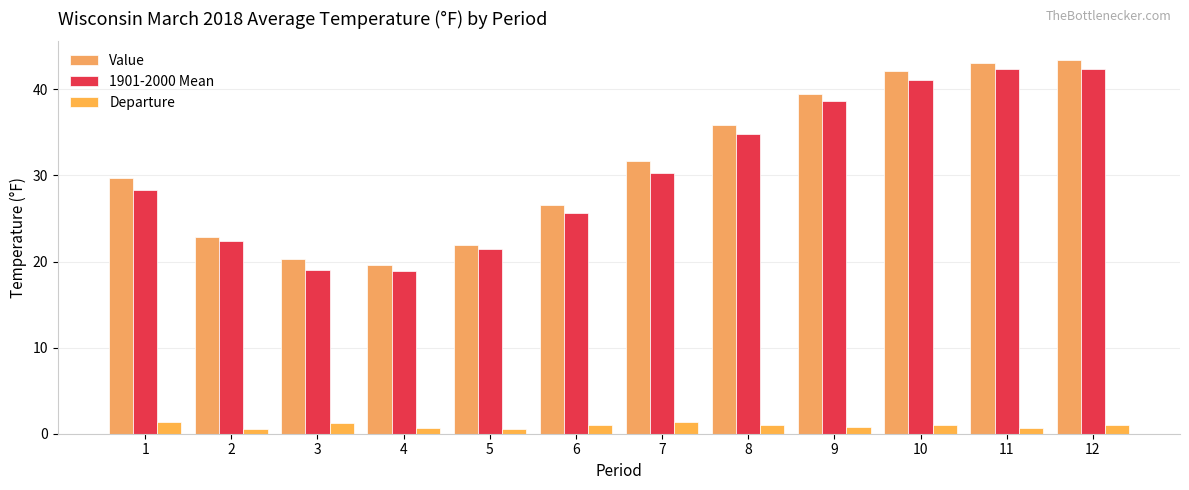

The Departure series shows 2.4 at 7. True or false?

False